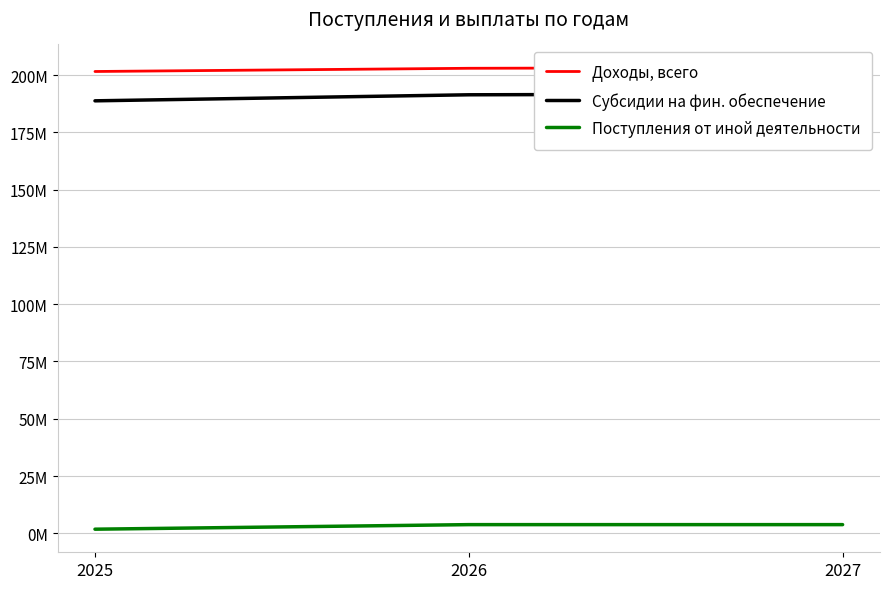

Which has a higher value, 2025 or 2027?

2027